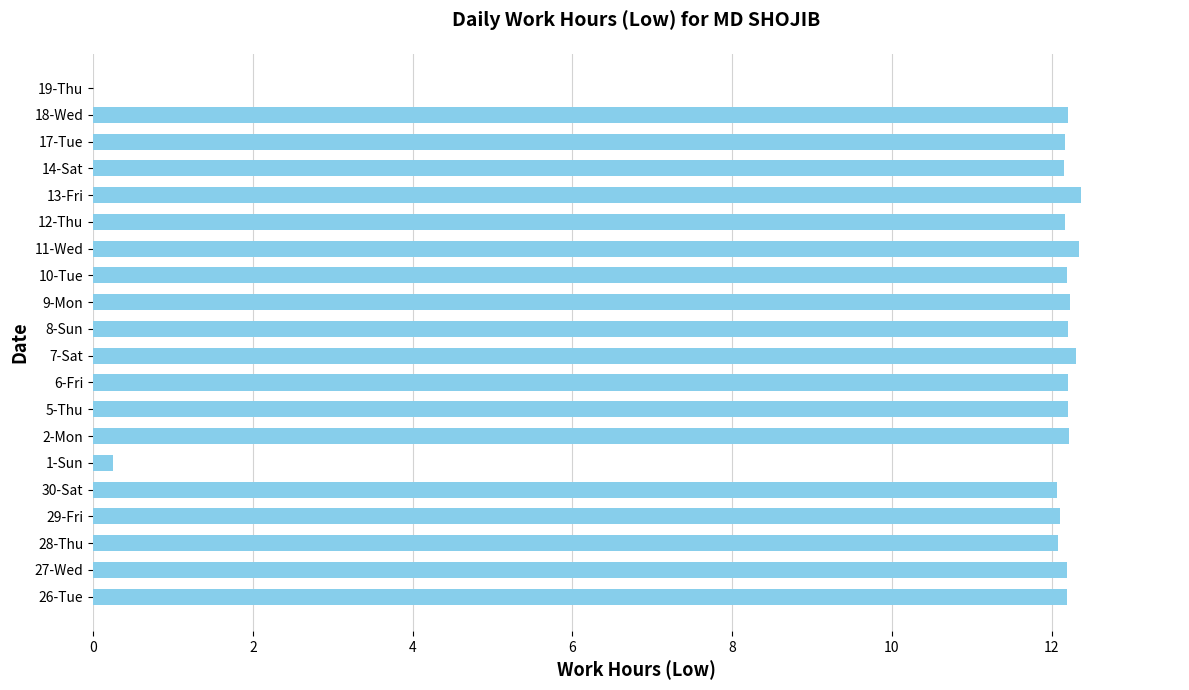

What is the sum of the values at 28-Thu and 18-Wed?

24.3